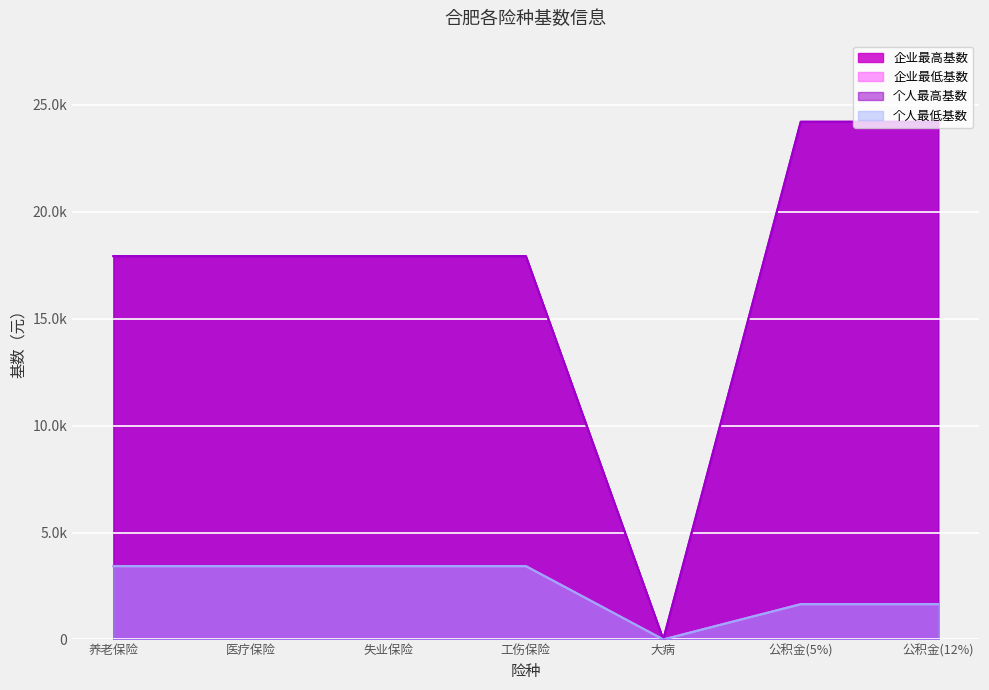

True or false: 个人最低基数 has a value of 3429.1 at 医疗保险.

True